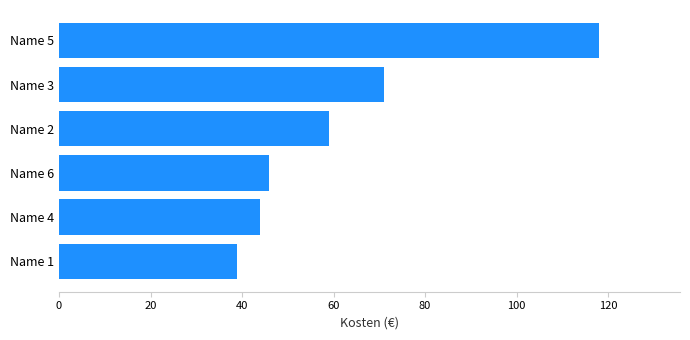

What is the change in value from Name 6 to Name 5?

+72